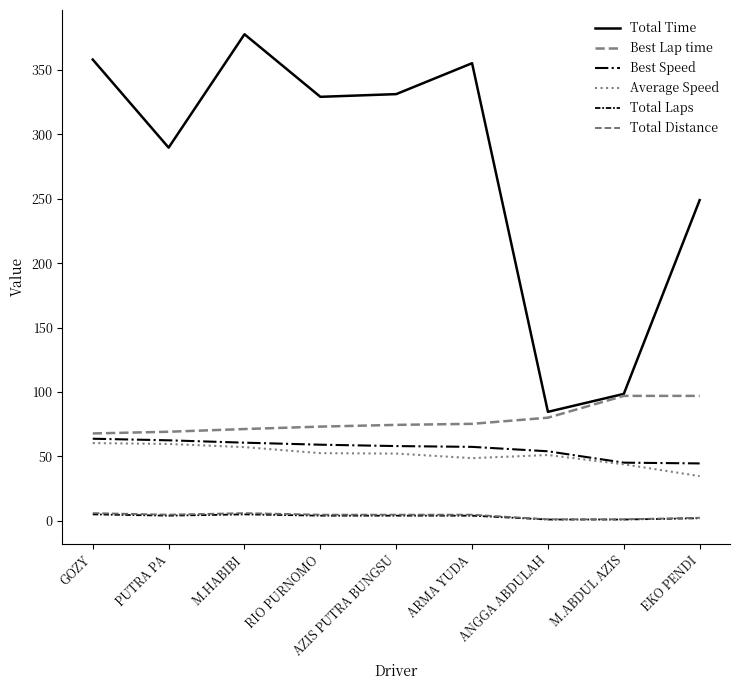

True or false: Best Lap time and Total Laps intersect in this chart.

False